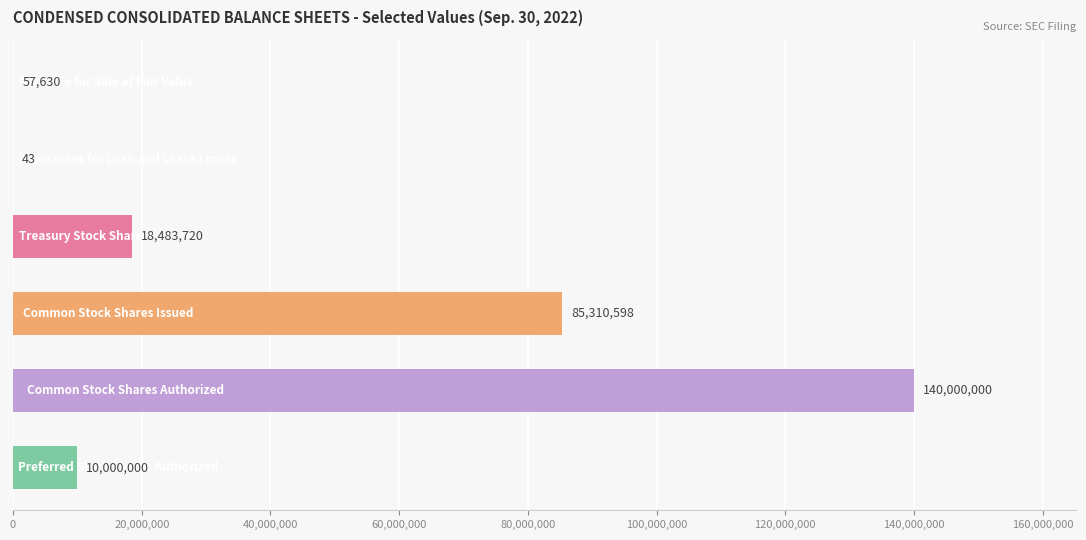

What is the sum of all values?

253851991